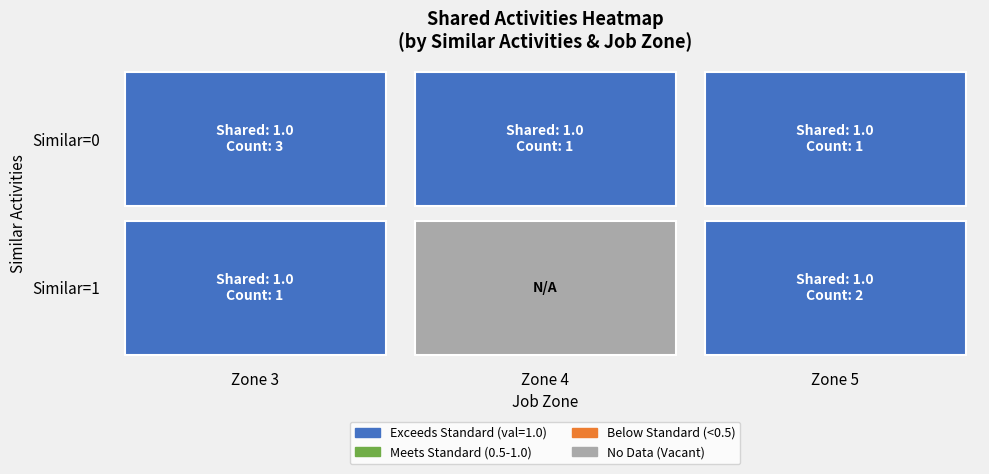

Which series has the largest range (max minus min)?

1